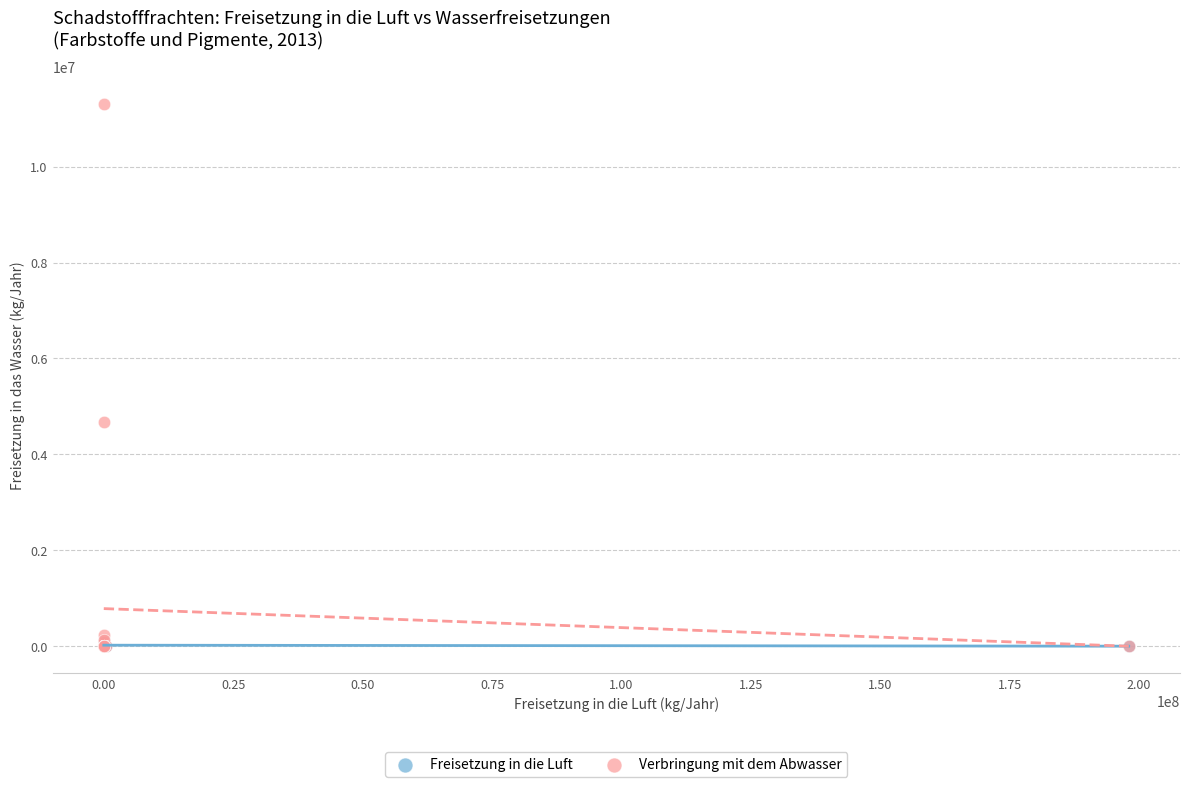

What are all the series names shown in the legend?

Freisetzung in die Luft, Verbringung mit dem Abwasser